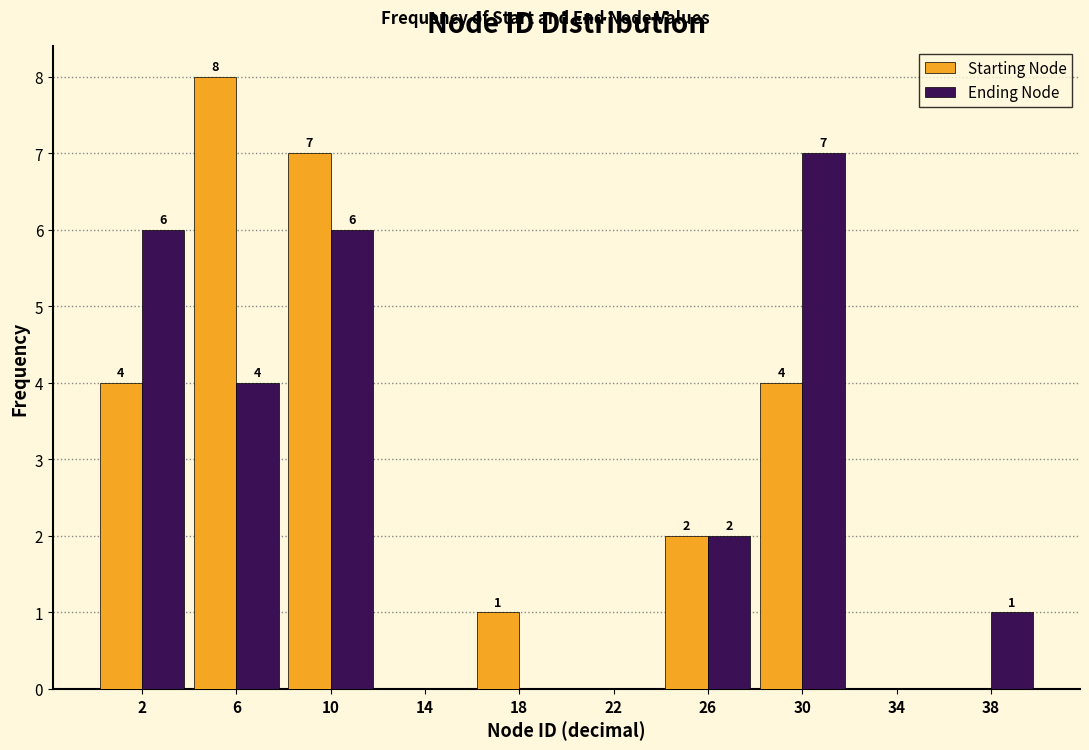

In the Ending Node series, which range on the x-axis has the tallest bar?

28 to 32